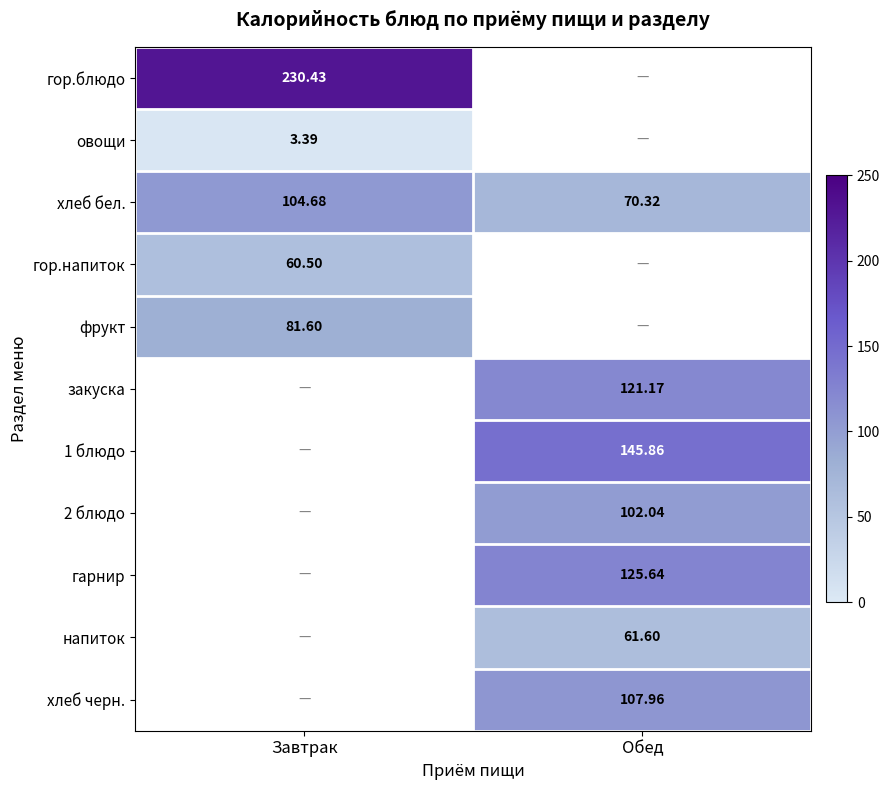

How many data points in хлеб бел. are above 104?

1